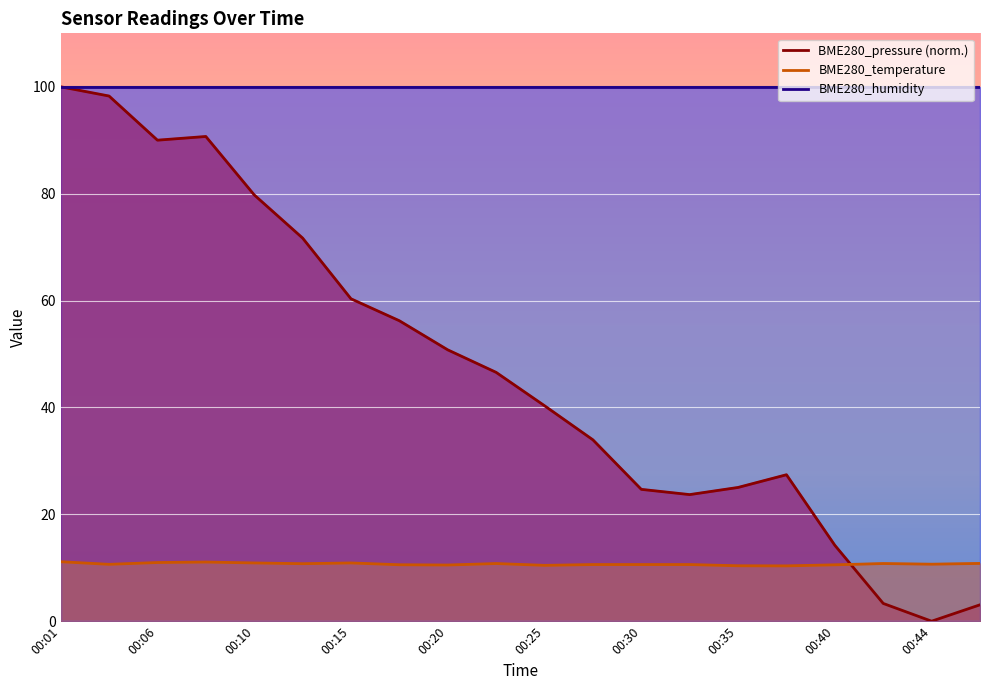

Is the value of BME280_pressure at 00:30 greater than the value of BME280_temperature at 00:40?

Yes